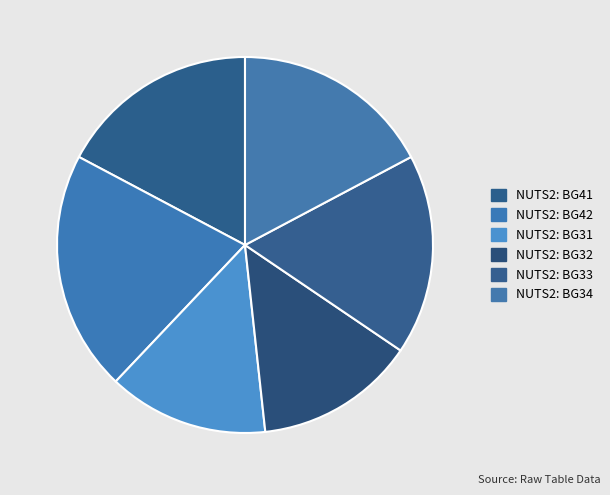

How many slices are in this pie chart?

6